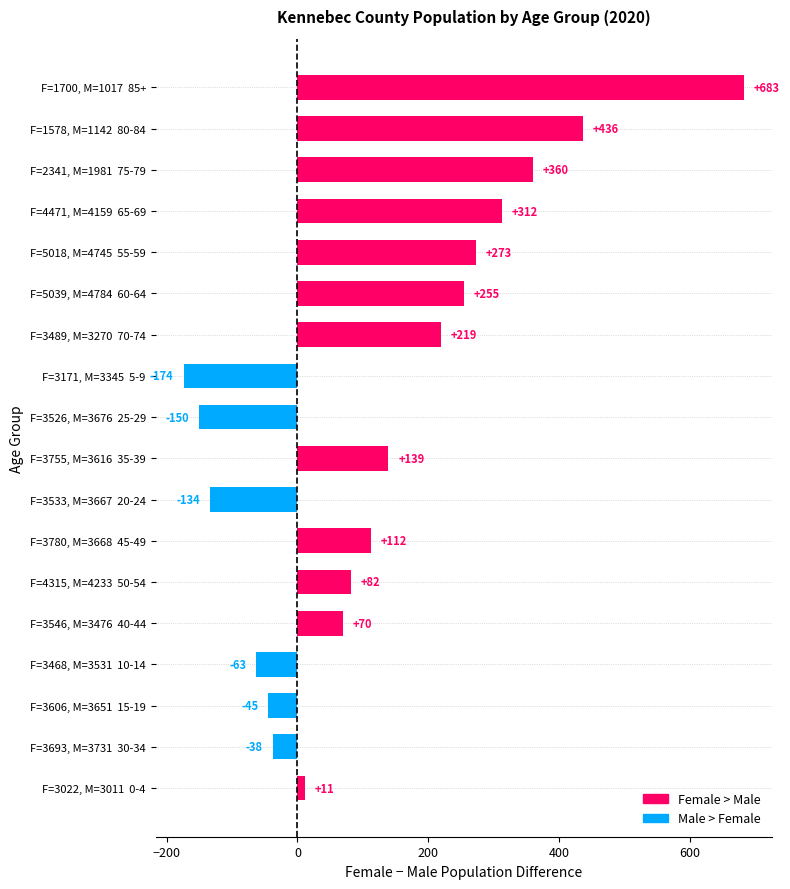

Where is the data nearest to the value 254?

F=5039, M=4784  60-64